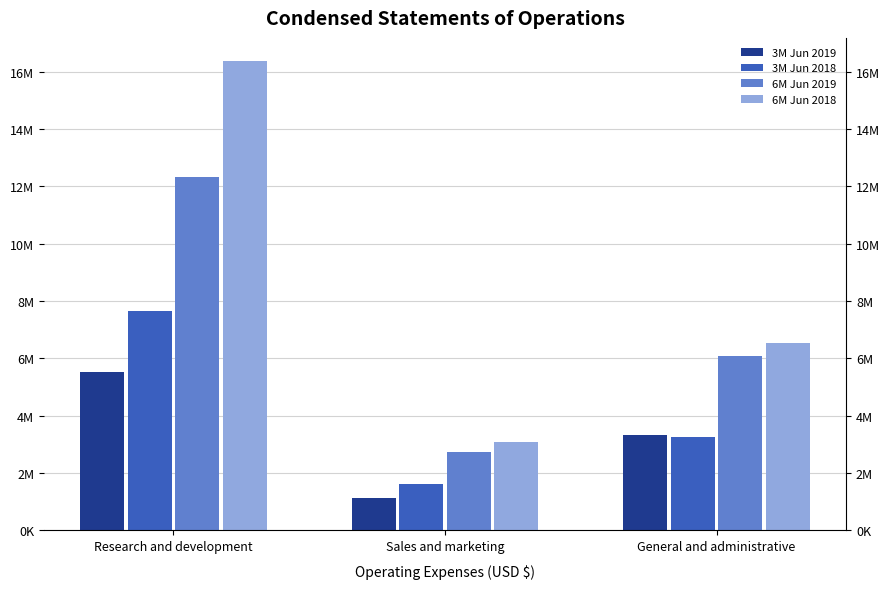

At which label does 3M Jun 2019 reach its minimum?

Sales and marketing